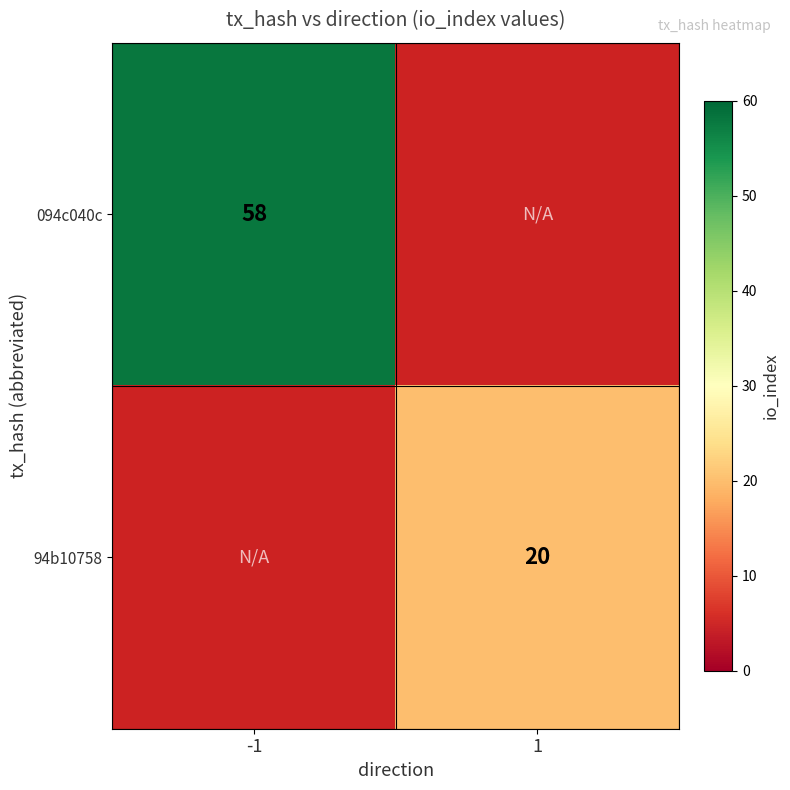

Which category has the highest value across all series?

-1